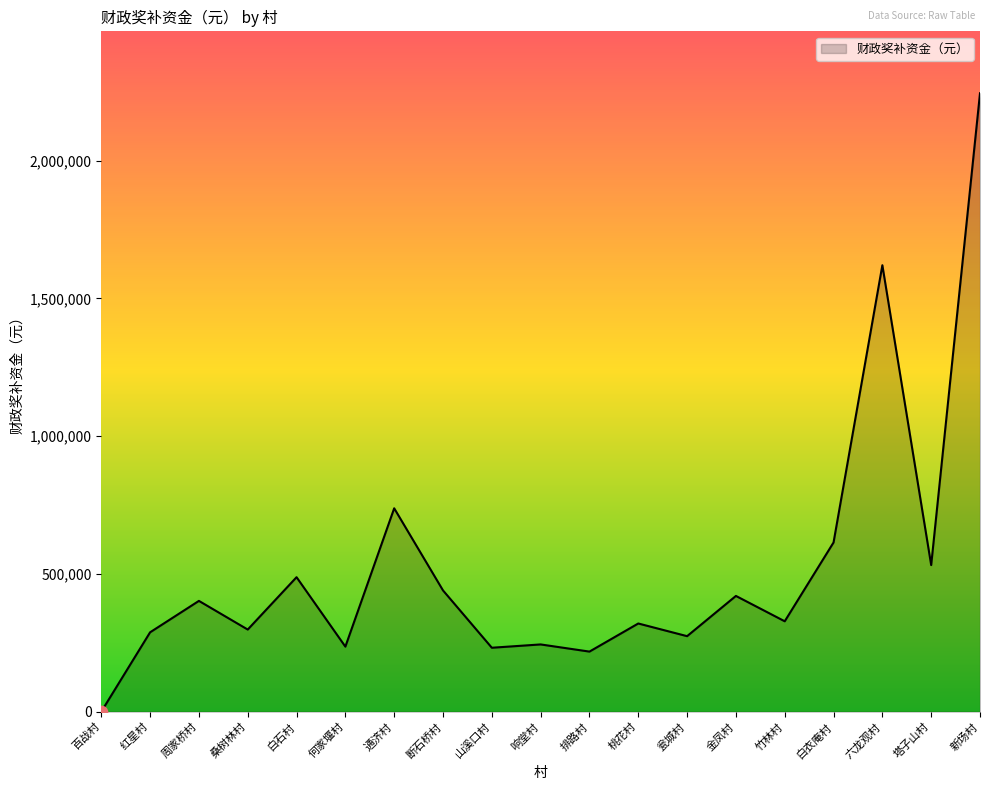

Between 桑树林村 and 百战村, which is larger?

桑树林村